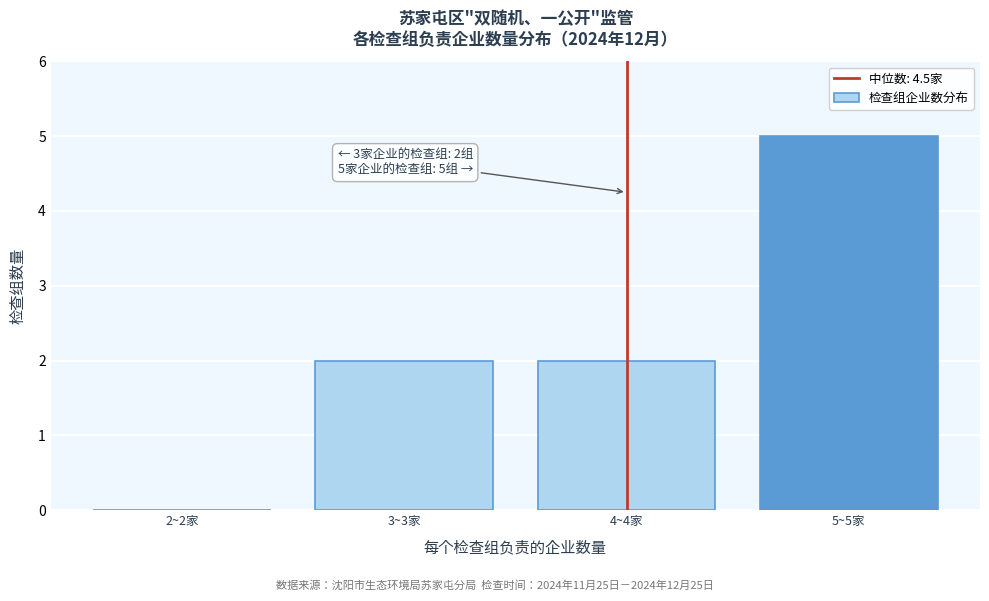

Reading left to right, list all the values displayed in this chart.

2~2家=0	3~3家=2	4~4家=2	5~5家=5